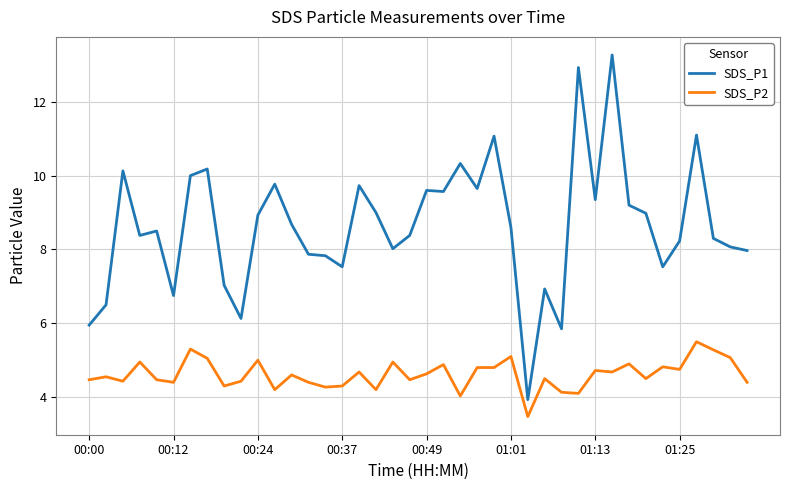

In SDS_P1, how many points are lower than both neighbors (excluding endpoints)?

11